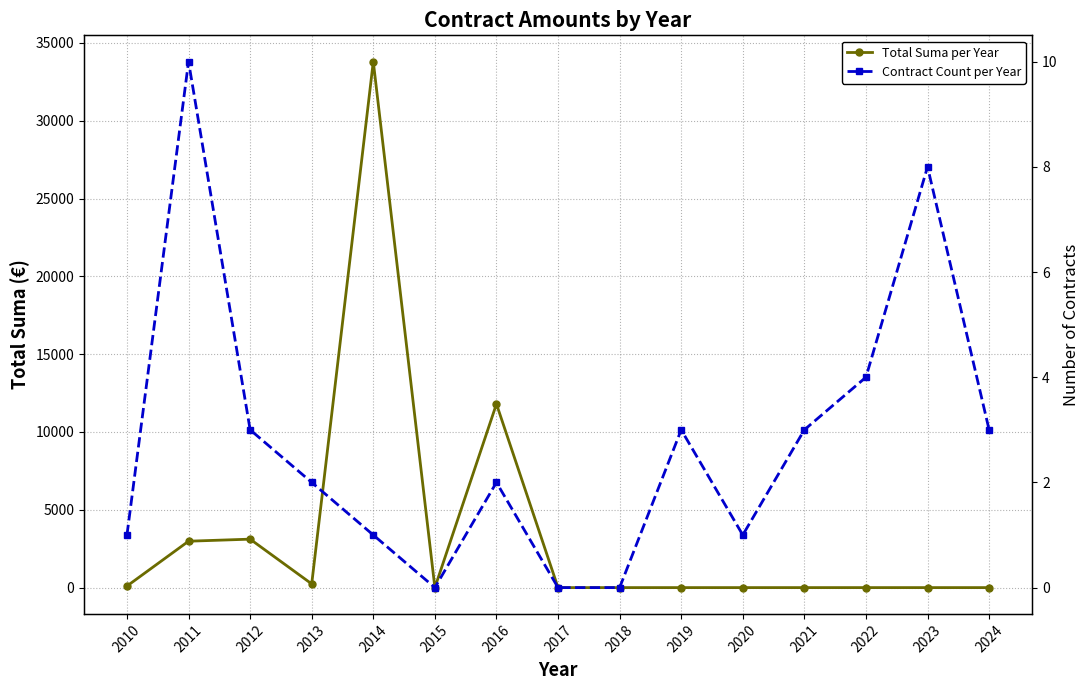

Which has a higher value, 2015 or 2014?

2014